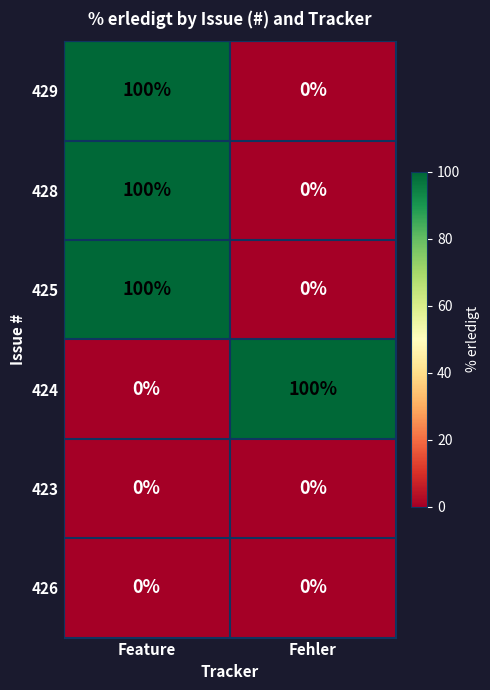

What is the total value across all series at Feature?

300